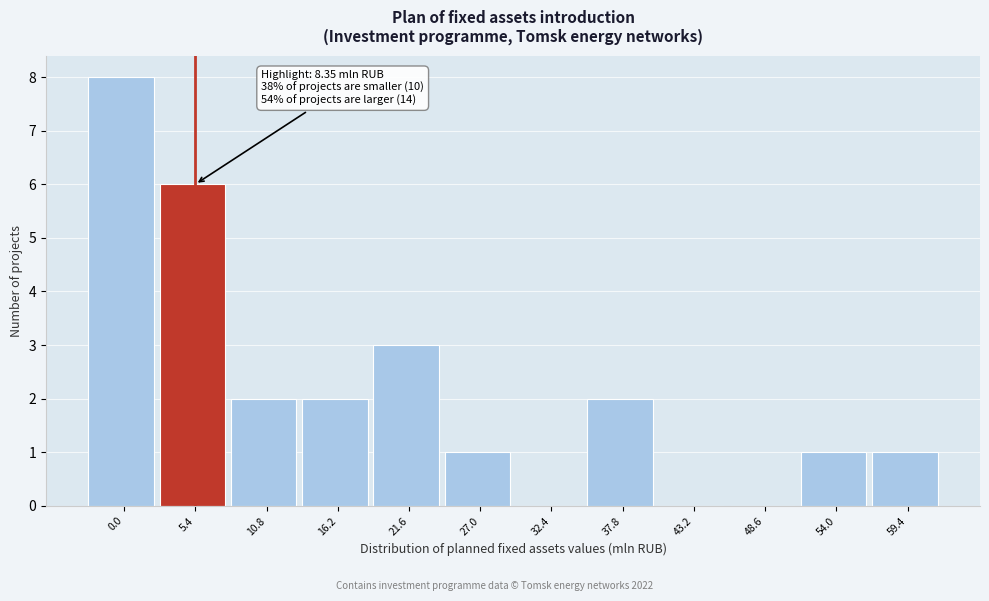

Reading left to right, list all the values displayed in this chart.

0.0=8	5.4=6	10.8=2	16.2=2	21.6=3	27.0=1	32.4=0	37.8=2	43.2=0	48.6=0	54.0=1	59.4=1